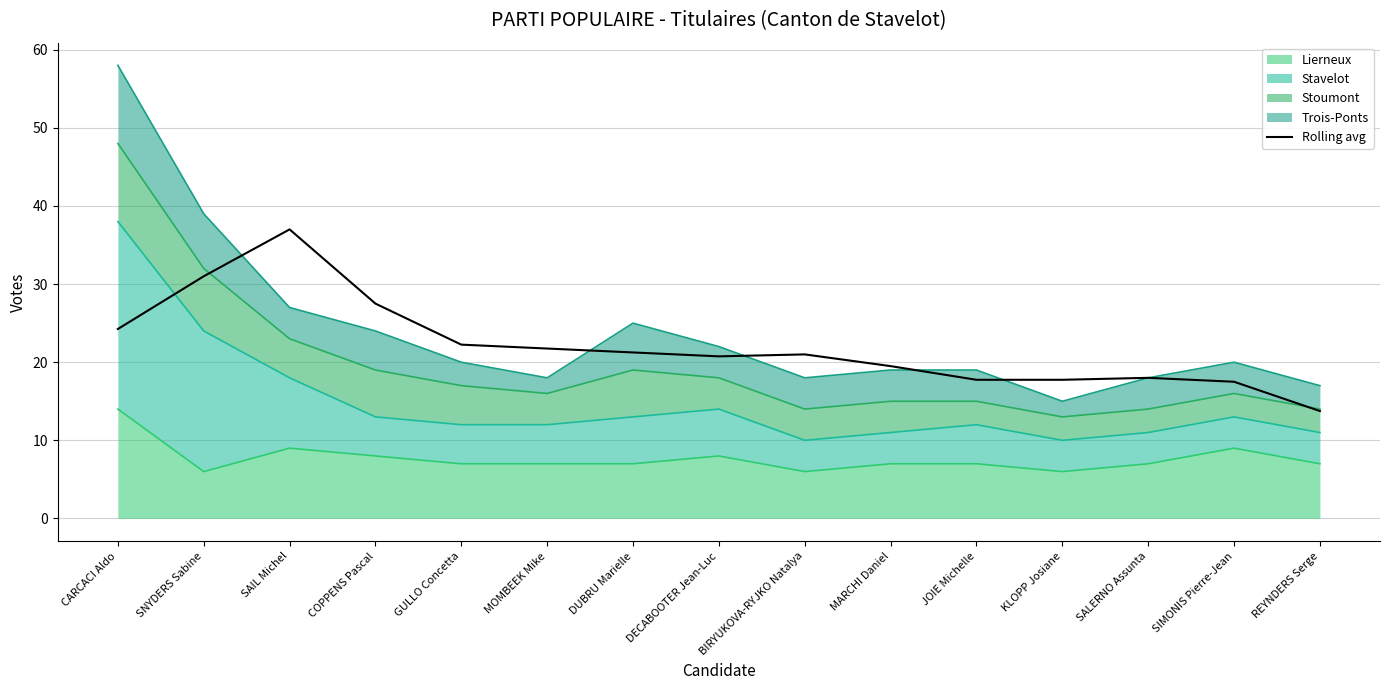

What is the maximum value shown in the chart?

37.0